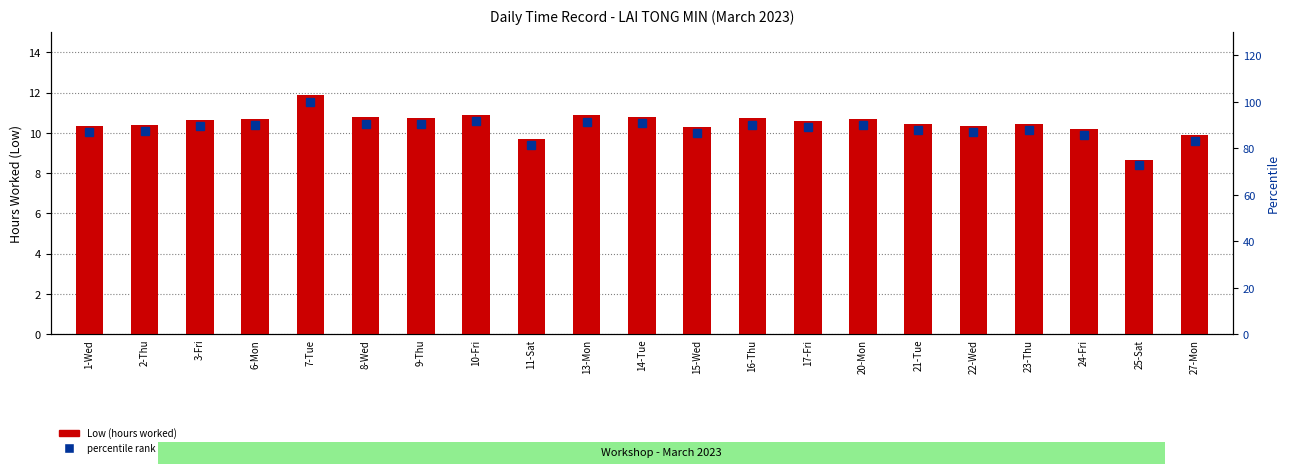

What is the sum of all percentile rank within the sample values?

1851.7